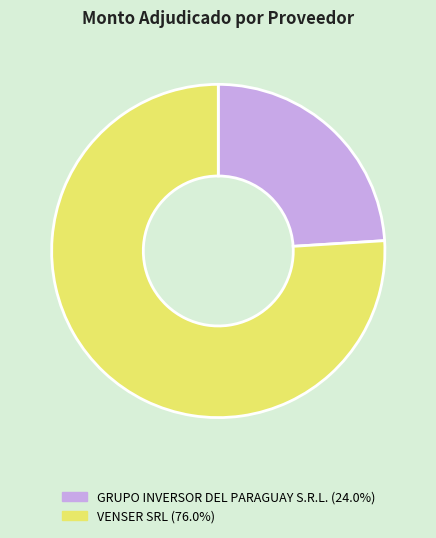

Which slice is the largest?

VENSER SRL